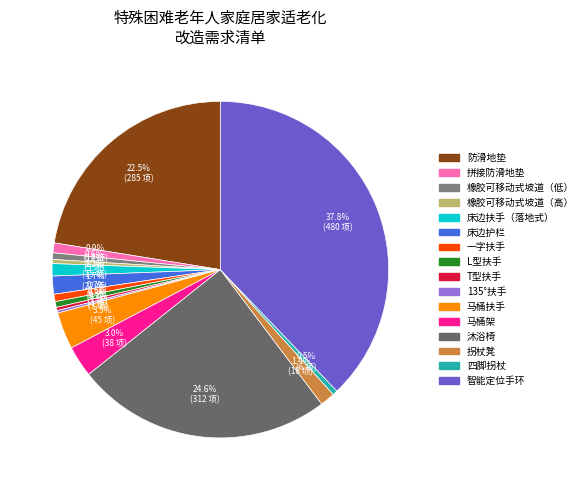

To the nearest percent, what is the combined percentage of 四脚拐杖 and 马桶扶手?

4%